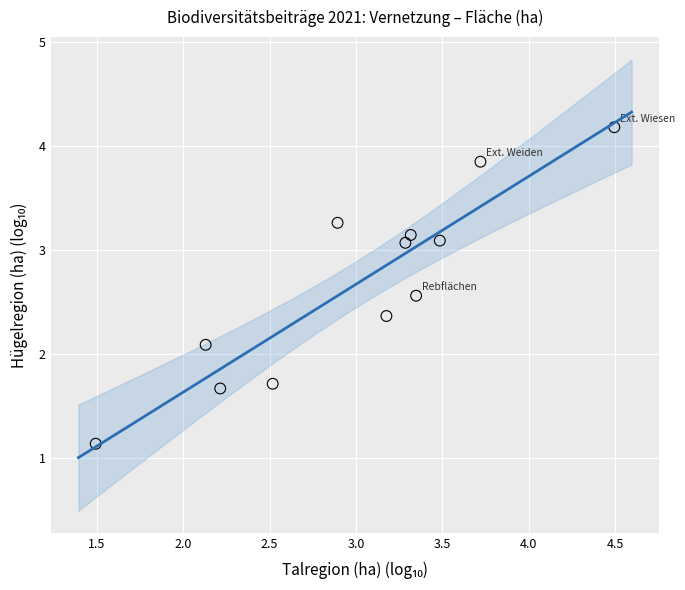

What is the average X value?

3.0